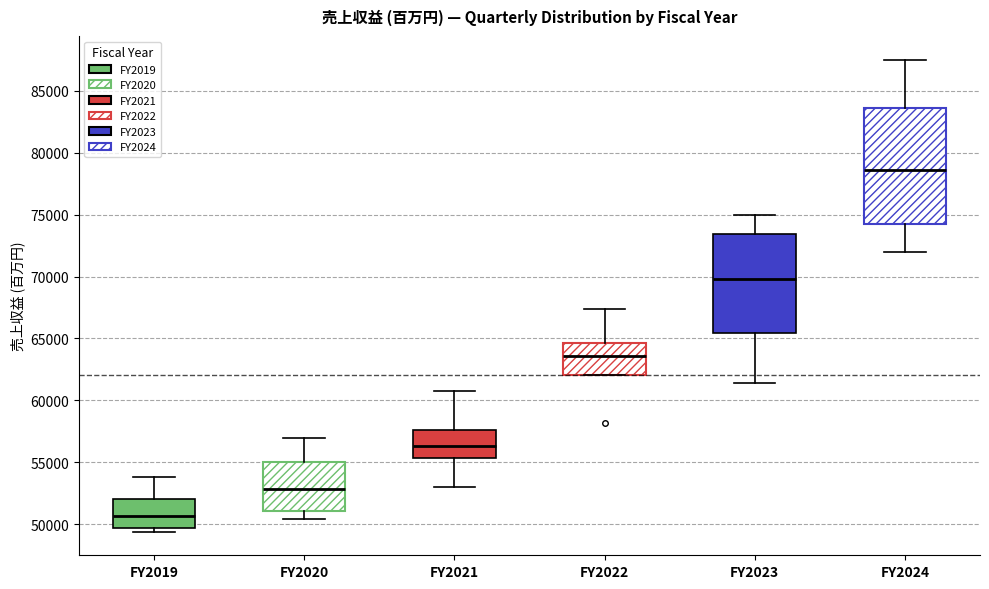

Reading left to right, transcribe this box plot: for each box, give where its median line is, the range the box spans, and where its two whiskers end, as read against the y-axis. The values are not printed on the chart, so give them approximately, as read against the axis.

FY2019: median 50500, box 49500 to 52000, whiskers 49500 (just below the box's lower edge) to 54000
FY2020: median 53000, box 51000 to 55000, whiskers 50500 to 57000
FY2021: median 56500, box 55500 to 57500, whiskers 53000 to 60500
FY2022: median 63500, box 62000 to 64500, whiskers 62000 to 67500
FY2023: median 70000, box 65500 to 73500, whiskers 61500 to 75000
FY2024: median 78500, box 74500 to 83500, whiskers 72000 to 87500